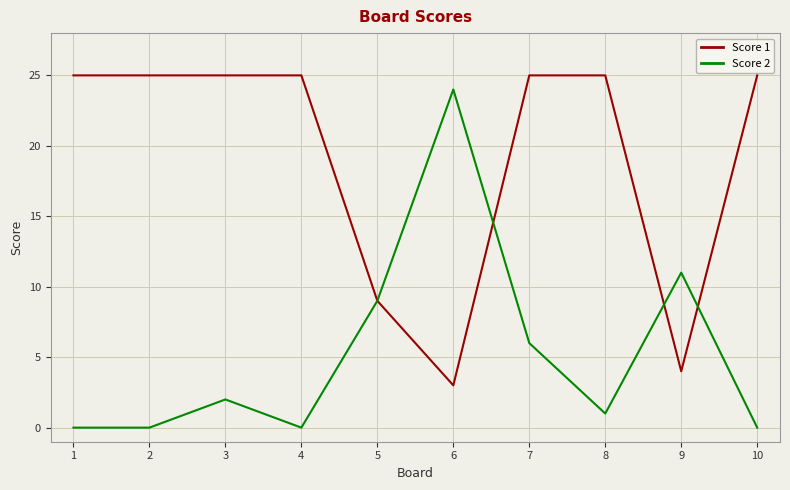

List the series in order of their overall mean, highest first.

Score 1, Score 2